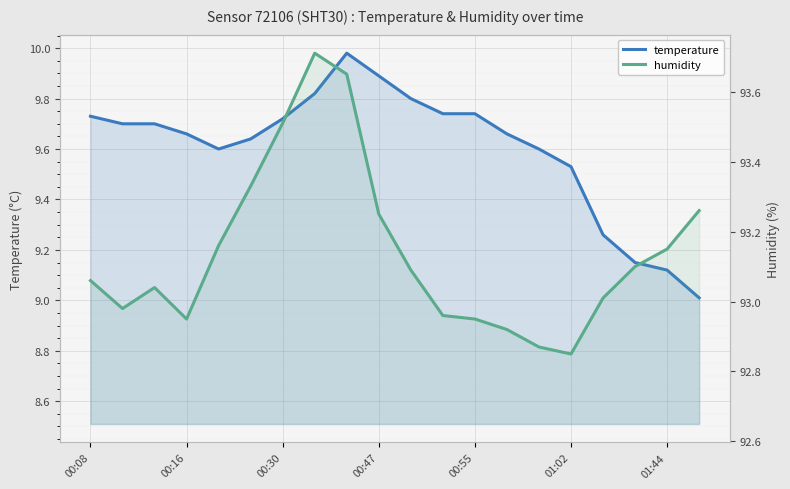

Is the value of humidity at 00:55 greater than the value of temperature at 15?

Yes